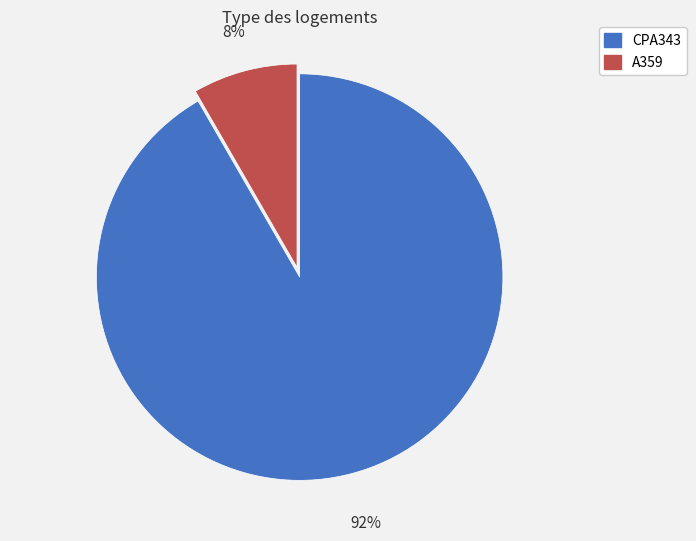

Which slice is the smallest?

A359